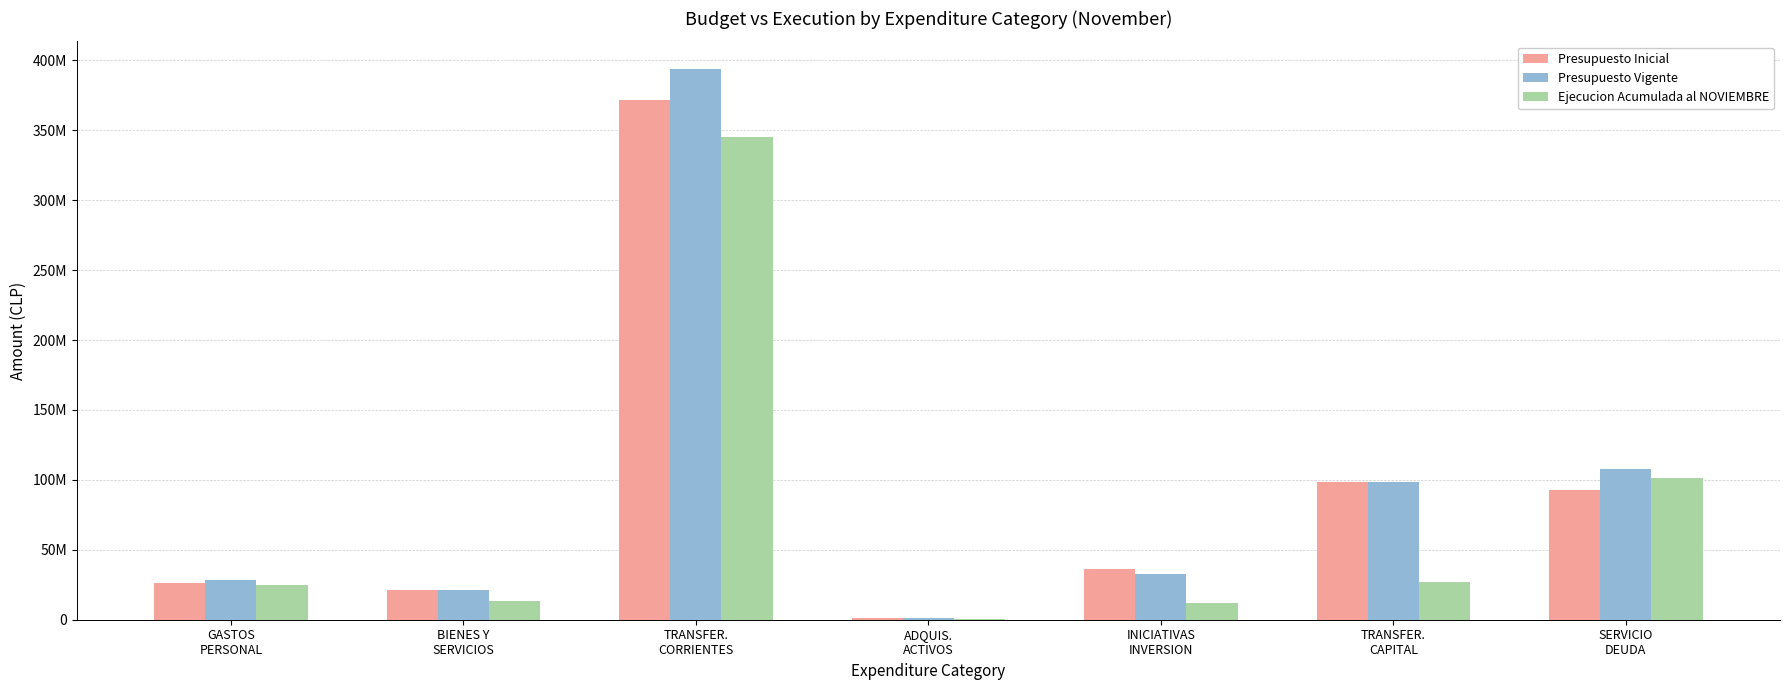

Between BIENES Y
SERVICIOS and TRANSFER.
CAPITAL, which series saw the biggest shift?

Presupuesto Inicial